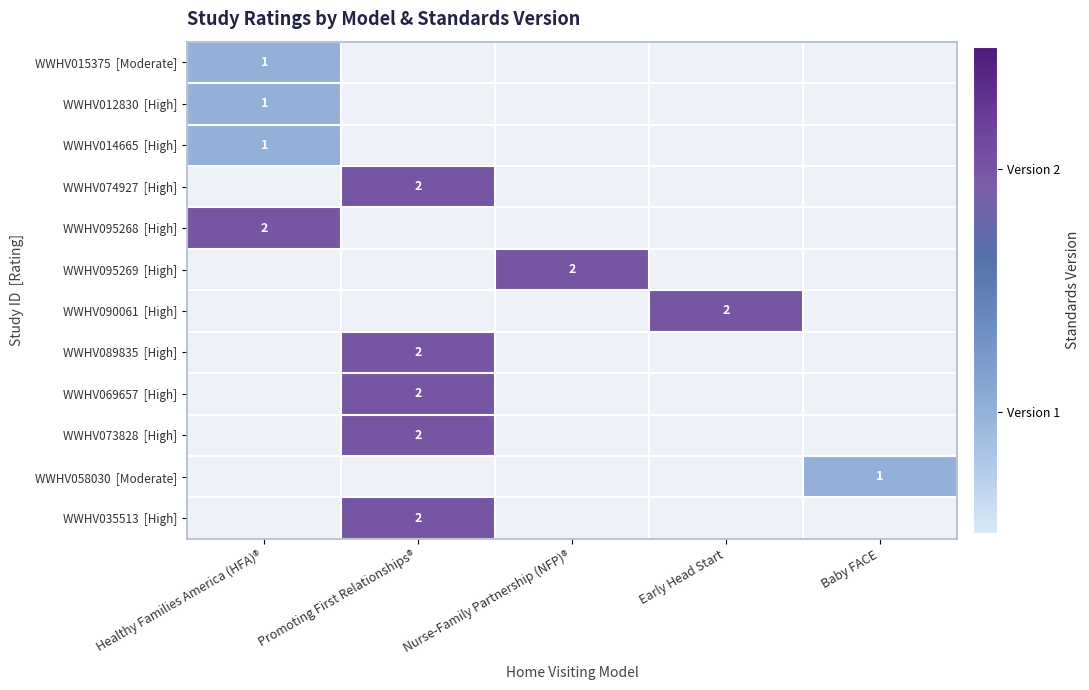

Which category has the highest value in the WWHV095268 [High] series?

Healthy Families America (HFA)®